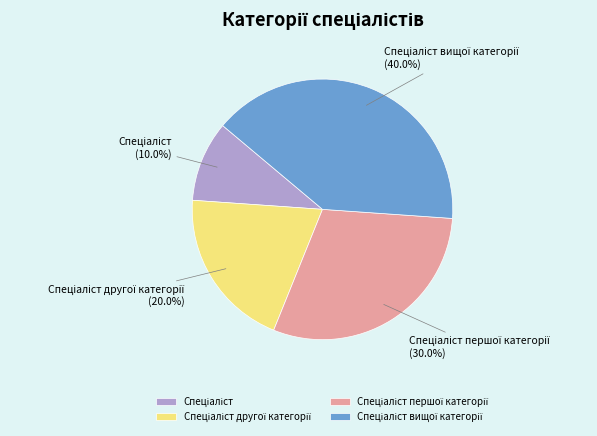

Is there any slice that represents more than half of the pie?

No